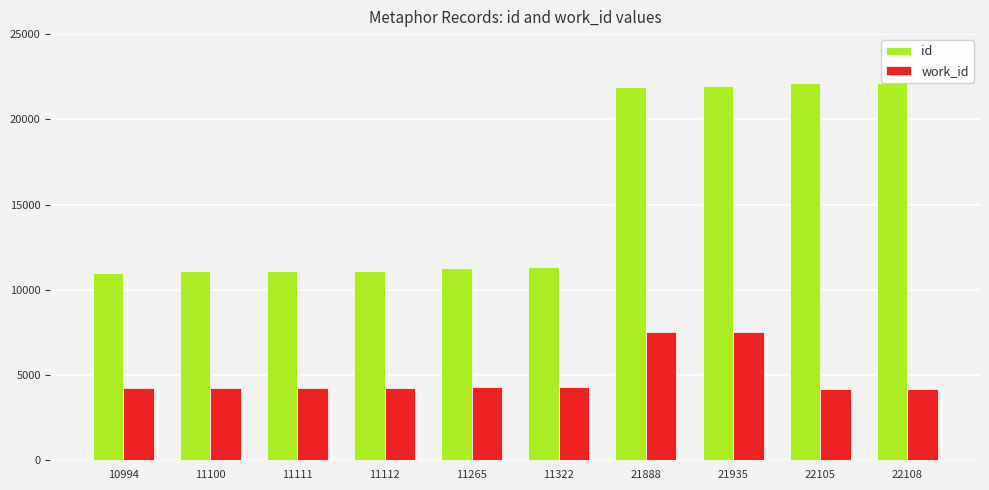

At how many categories does at least one series exceed 4553?

10